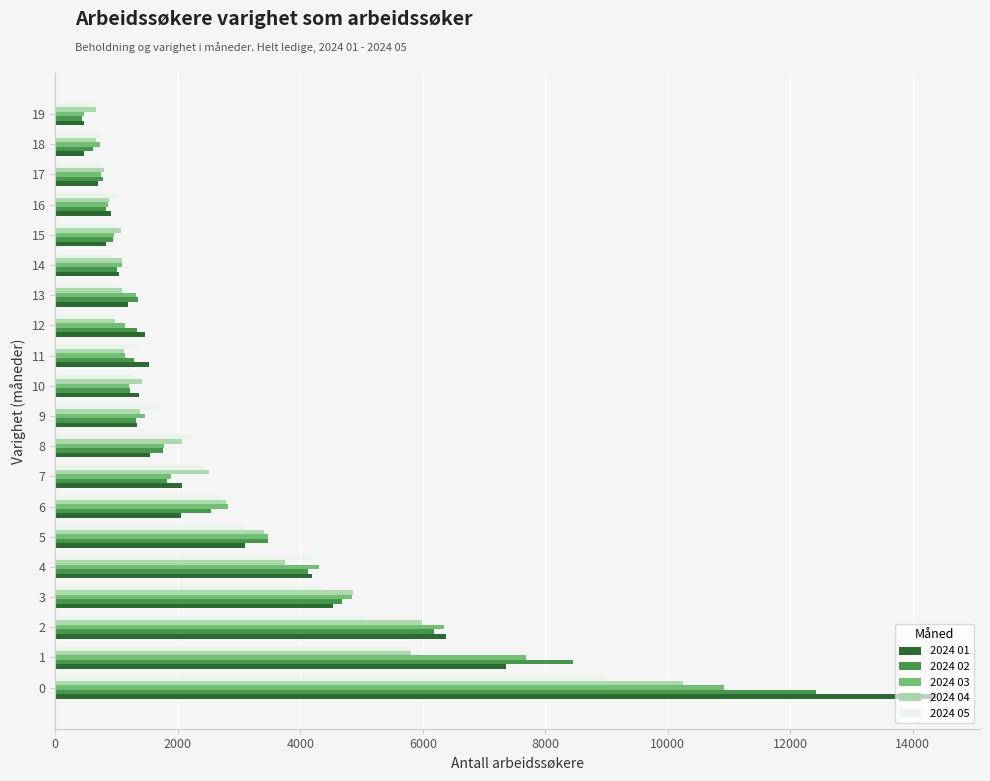

What is the difference between the highest and lowest values at 0?

5388